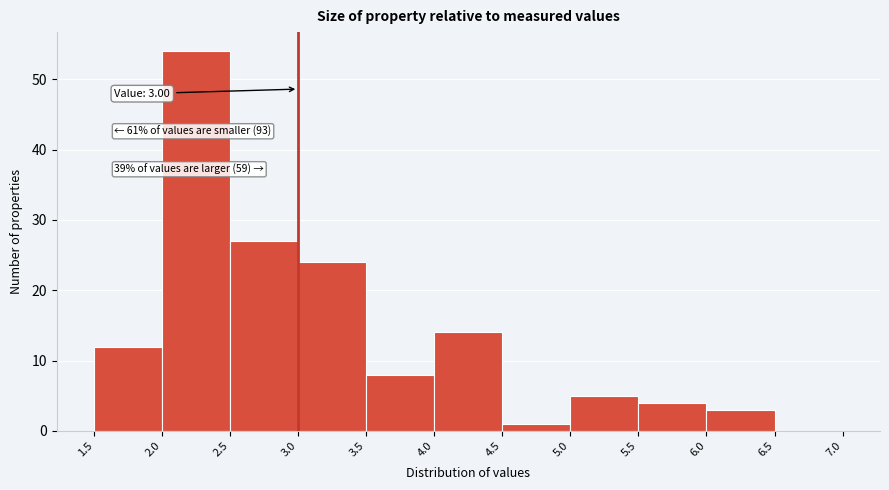

Over which range of the x-axis is the bar tallest?

2.0 to 2.5